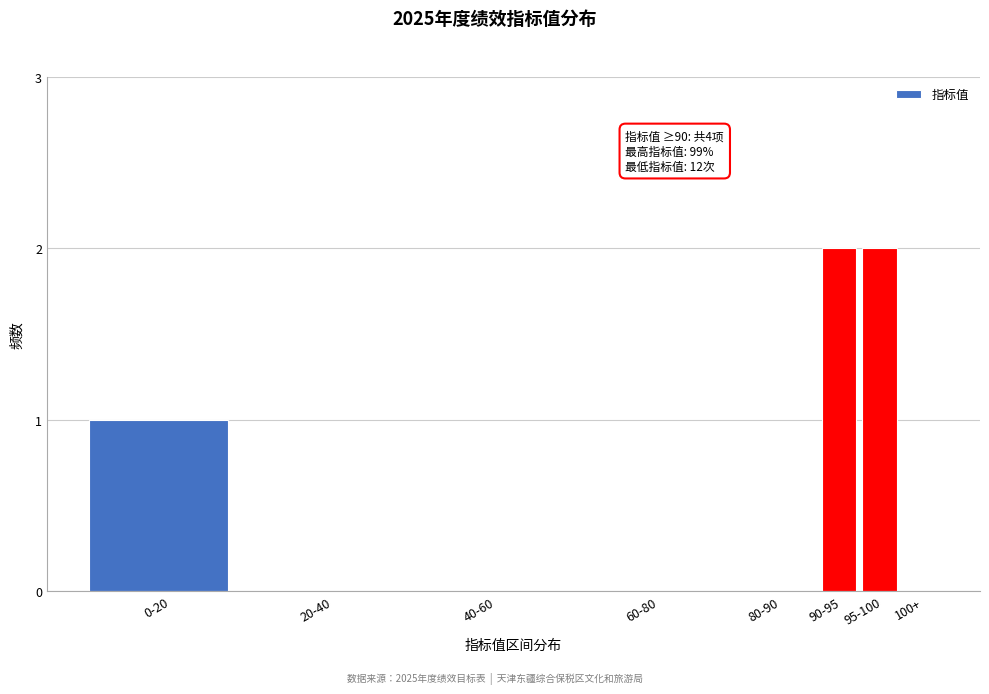

Reading left to right, what are all the values shown in this chart?

0-20=1	20-40=0	40-60=0	60-80=0	80-90=0	90-95=2	95-100=2	100+=0